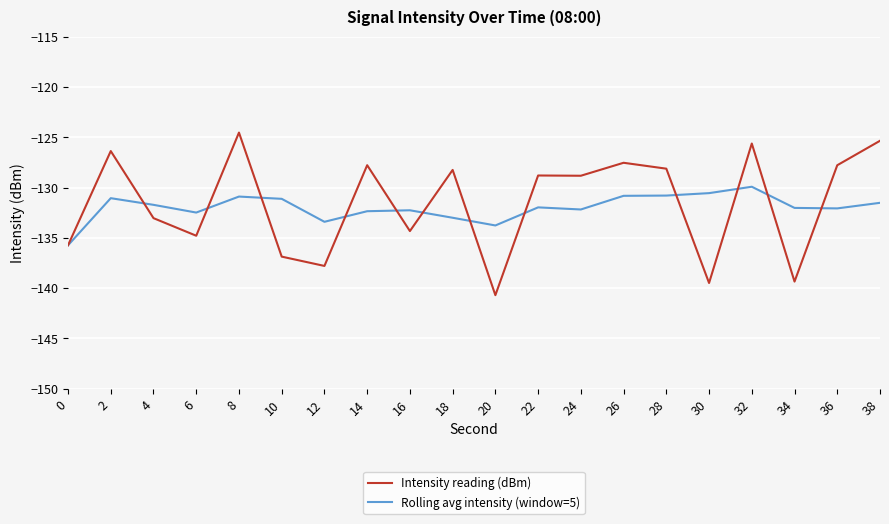

At 8, list the series in order from smallest to largest.

Rolling avg intensity (window=5), Intensity reading (dBm)